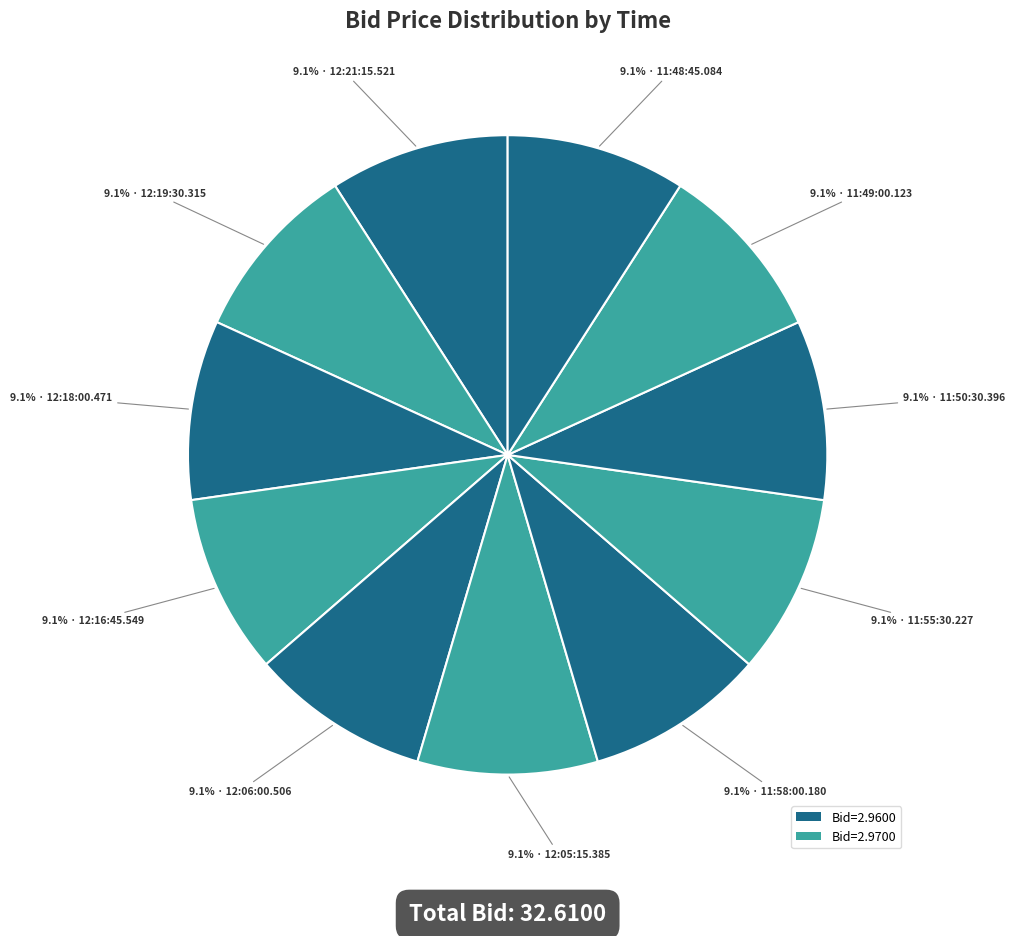

Which slice is the largest?

12:19:30.315